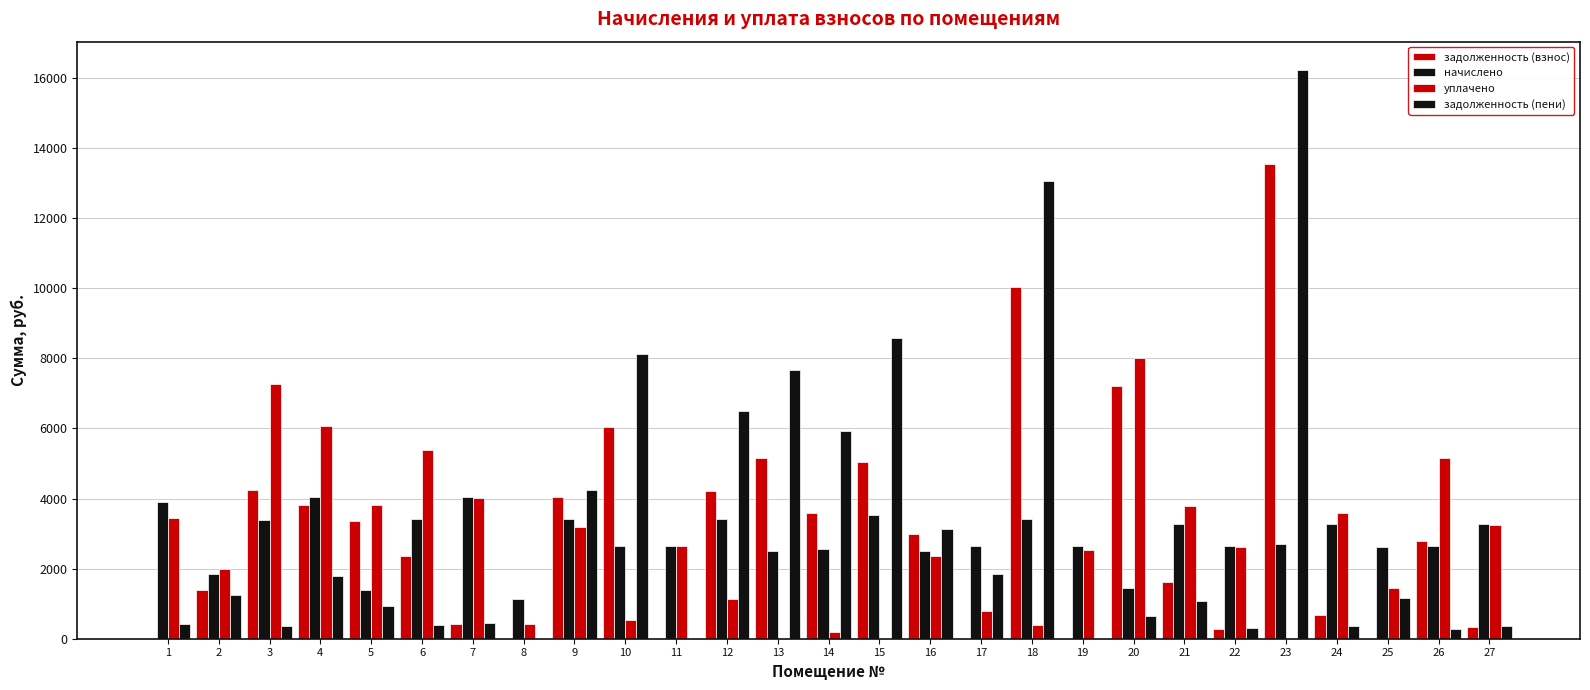

Where is уплачено nearest to the value 4006?

7